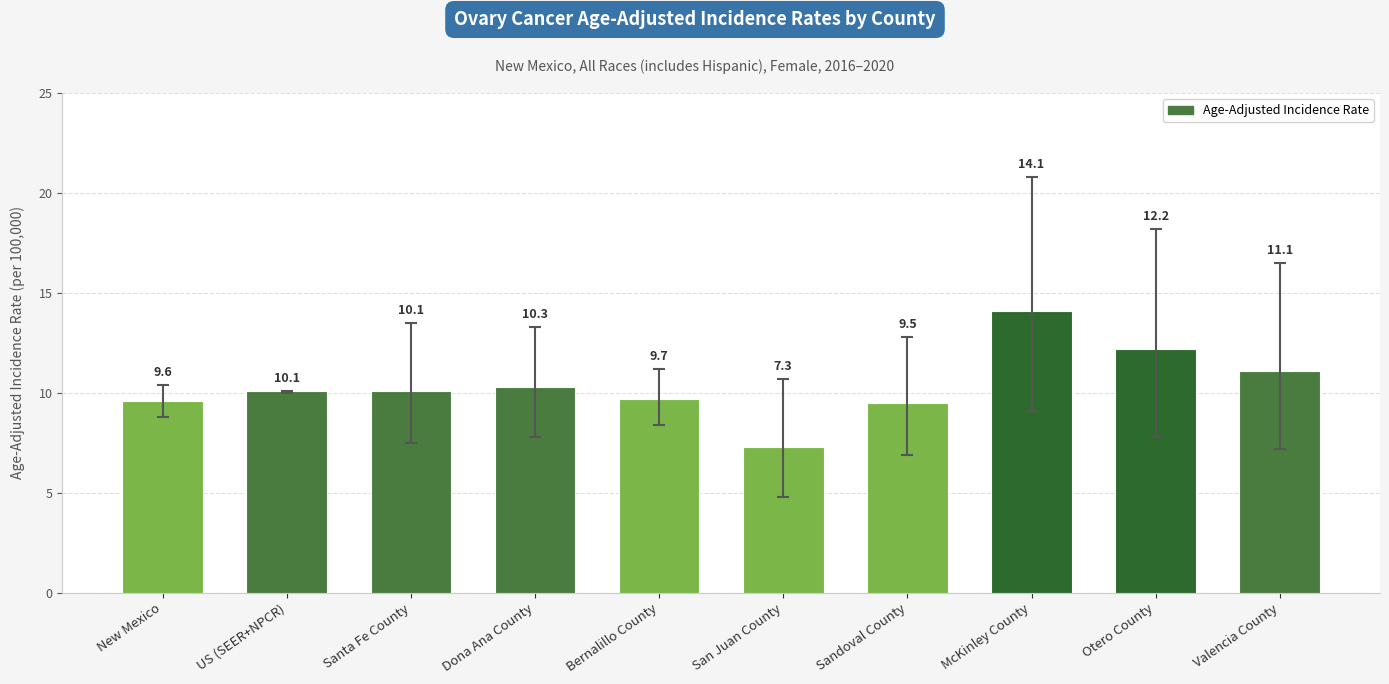

Reading left to right, extract all data points from this chart.

New Mexico=9.6	US (SEER+NPCR)=10.1	Santa Fe County=10.1	Dona Ana County=10.3	Bernalillo County=9.7	San Juan County=7.3	Sandoval County=9.5	McKinley County=14.1	Otero County=12.2	Valencia County=11.1